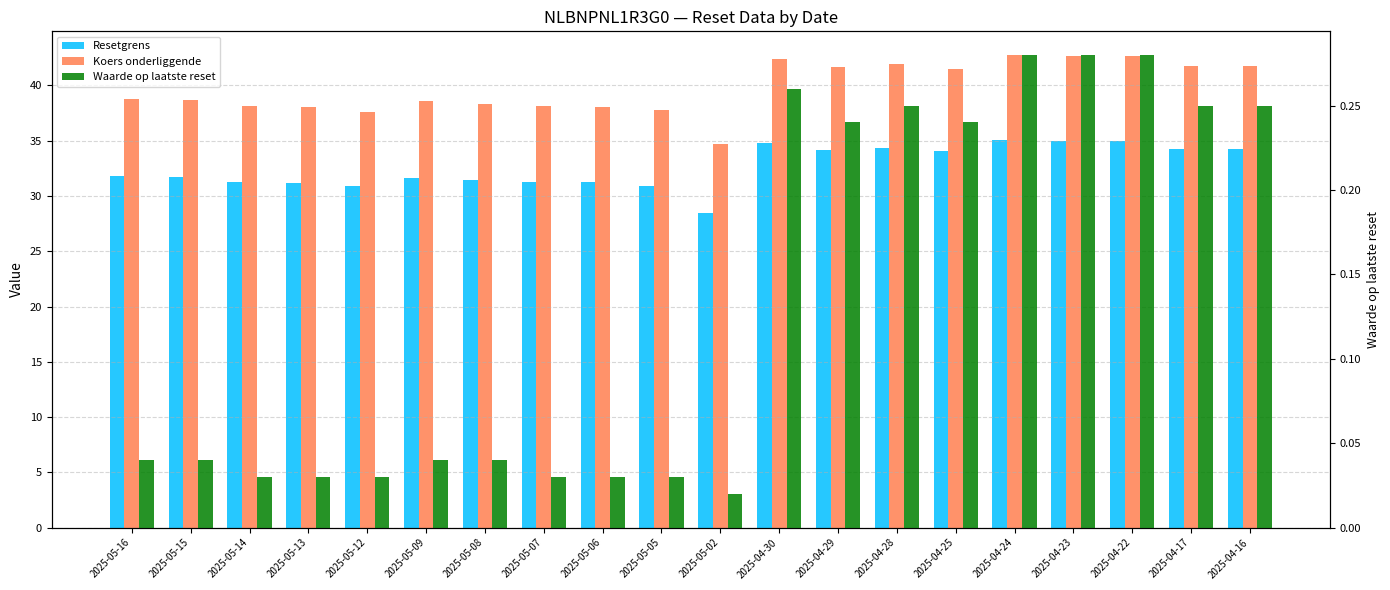

True or false: Resetgrens has a value of 49.6 at 2025-05-06.

False